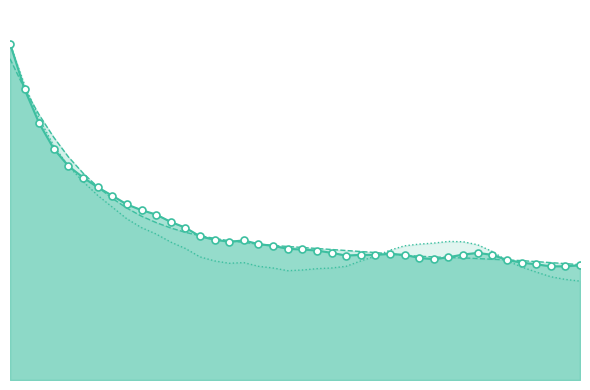

Which series contains the highest Y value?

acf_li